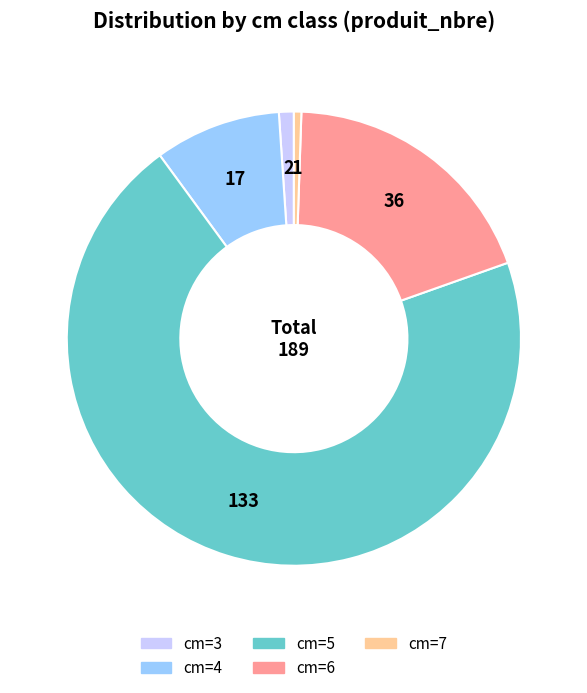

Is there a majority slice in this chart?

Yes